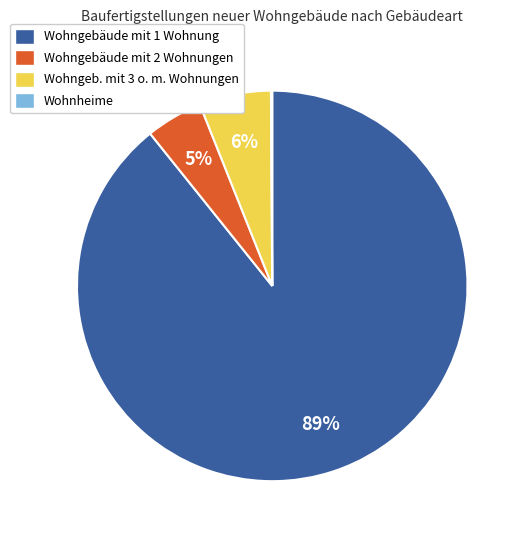

Approximately how many times larger is the value at Wohngebäude mit 2 Wohnungen compared to Wohngebäude mit 1 Wohnung?

0.1